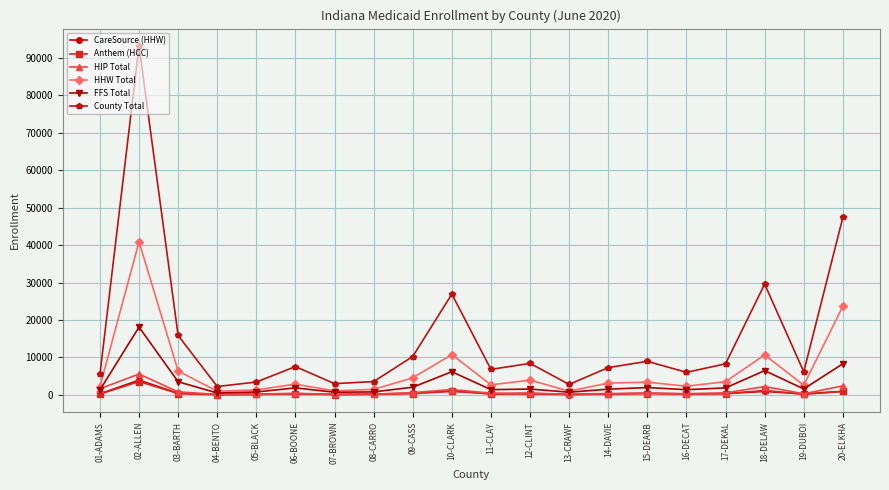

What position from the right is 10-CLARK?

11